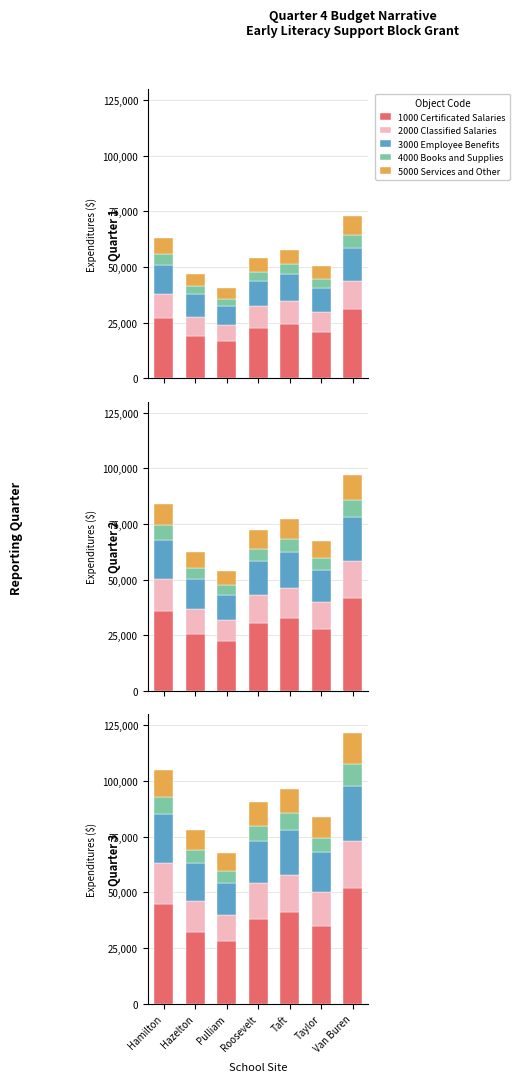

At which category is the sum across all series the highest?

Van Buren